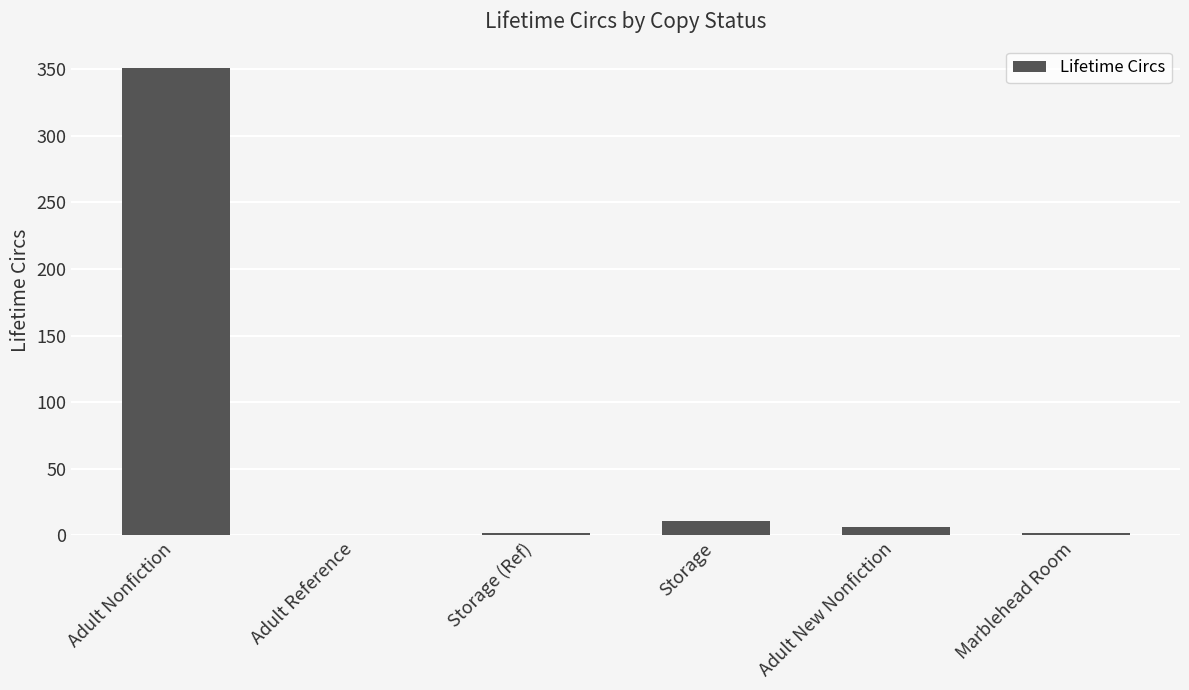

At which label does the data first exceed 6?

Adult Nonfiction